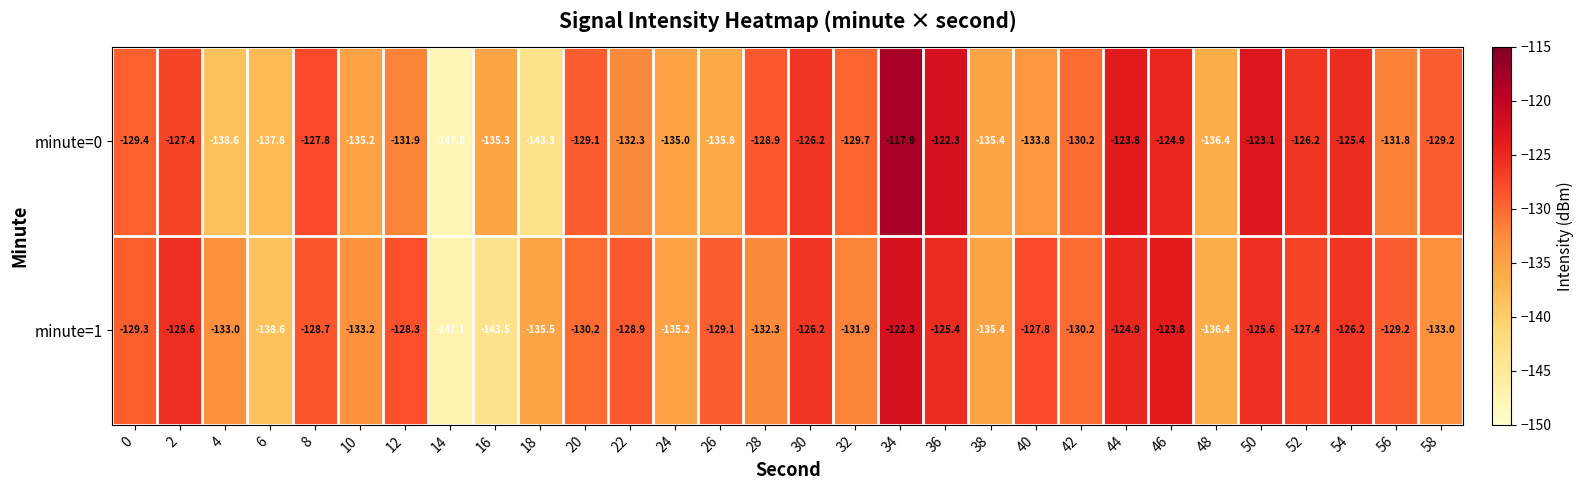

What is the lowest value of the minute=0 series?

-147.8